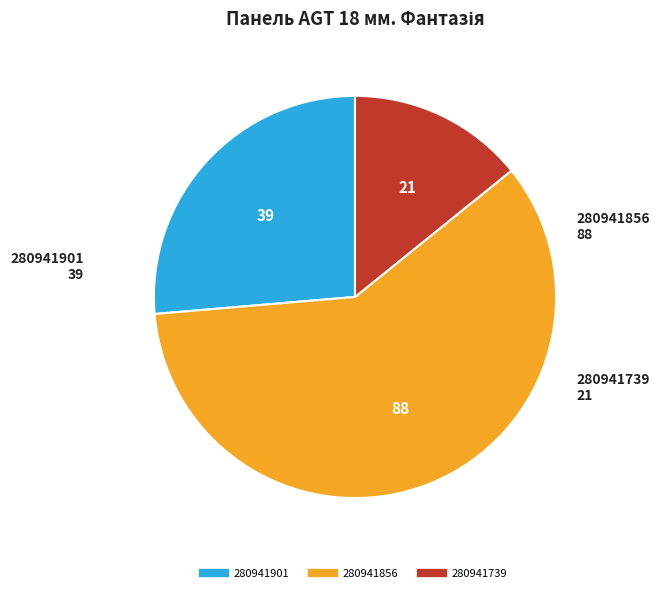

Is there a majority slice in this chart?

Yes